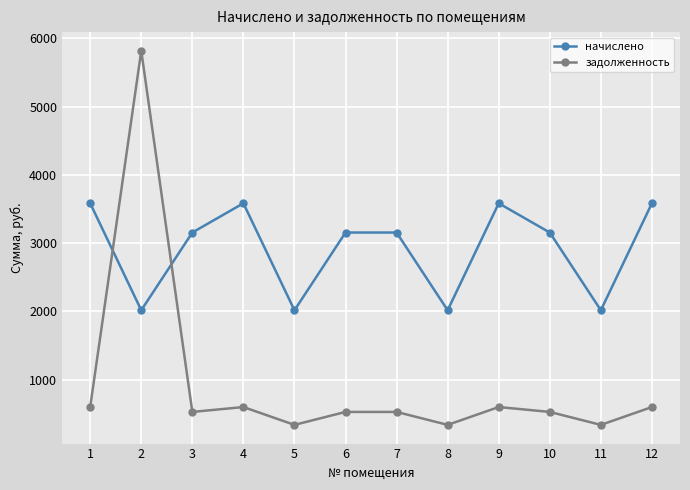

At how many categories does at least one series exceed 3701?

1